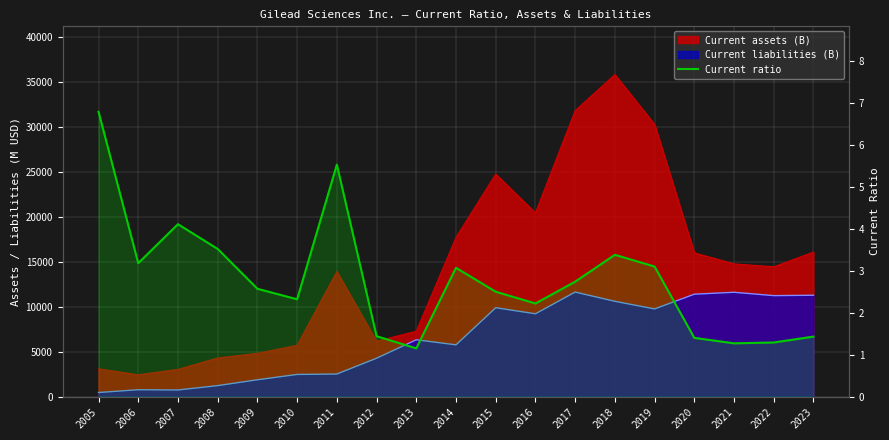

Does the chart display data point markers on the line(s)?

No